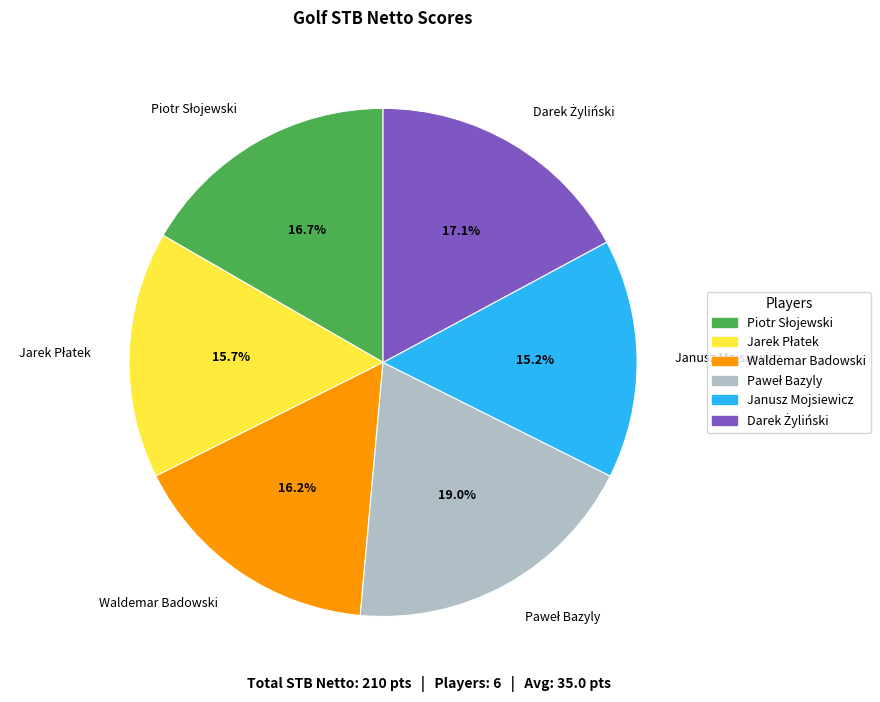

Count the number of slices in the pie.

6